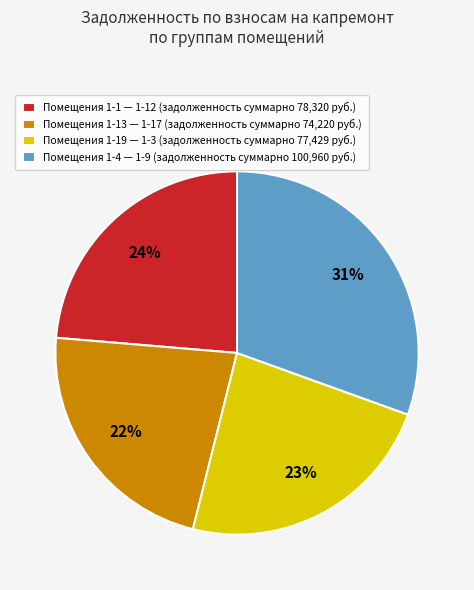

Is there a majority slice in this chart?

No